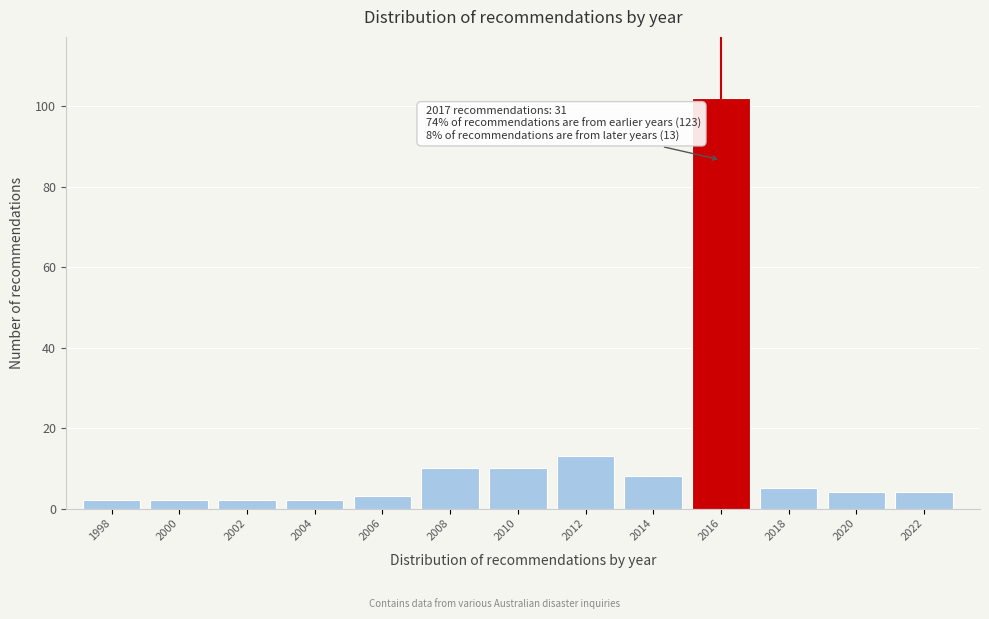

Reading right to left, what are all the values shown in this chart?

2022=4	2020=4	2018=5	2016=102	2014=8	2012=13	2010=10	2008=10	2006=3	2004=2	2002=2	2000=2	1998=2